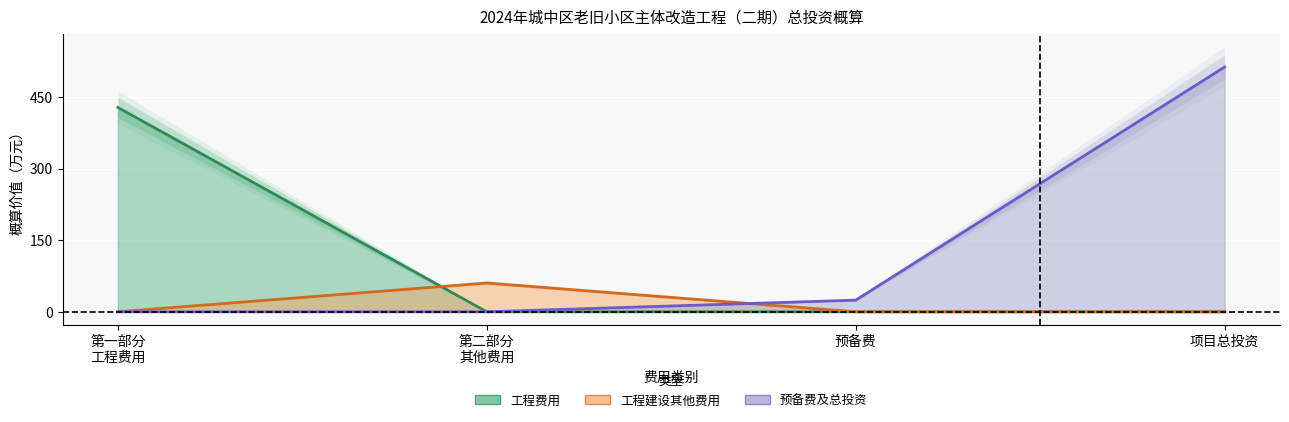

Does the chart display data point markers on the line(s)?

No